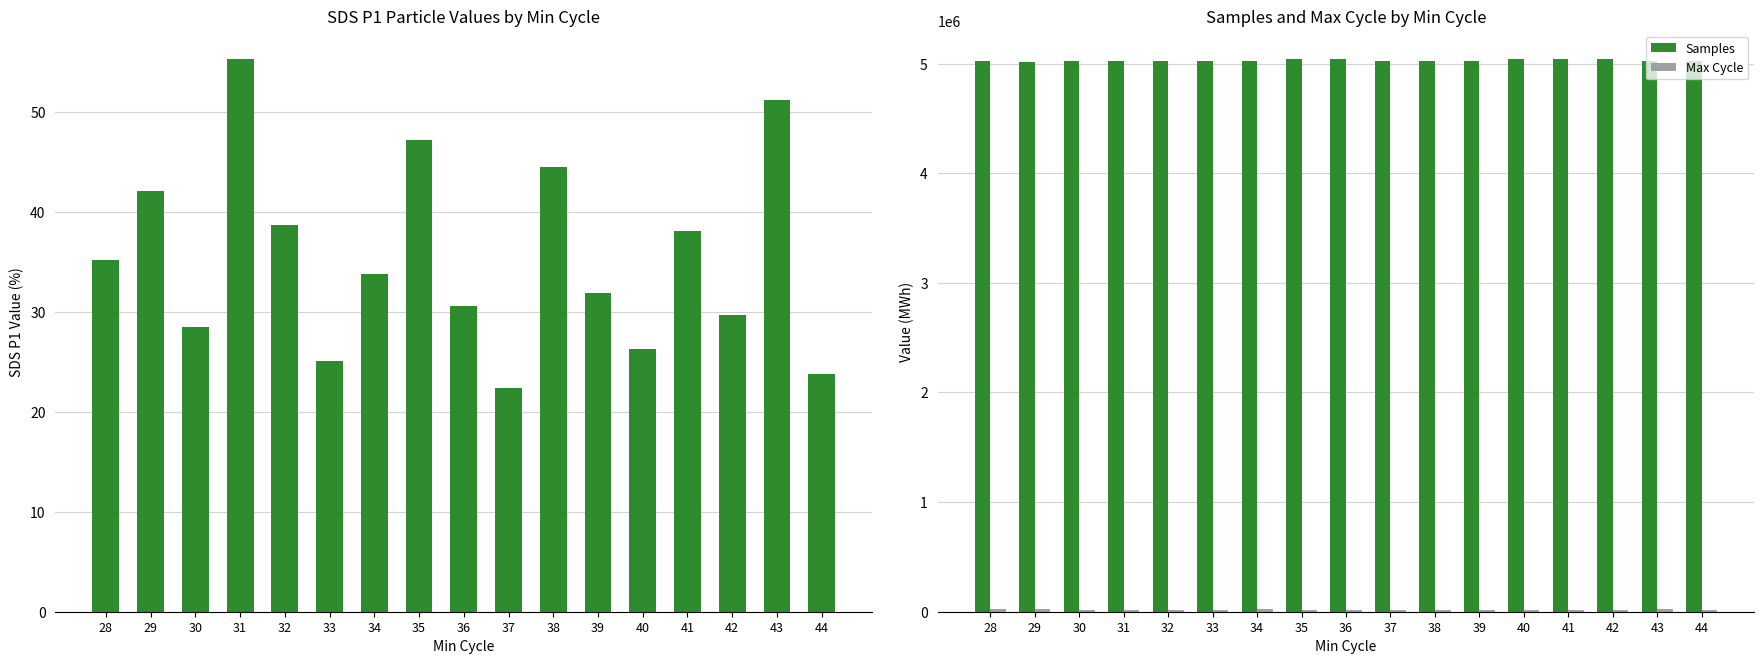

How many data points in SDS_P1 are above 33?

9